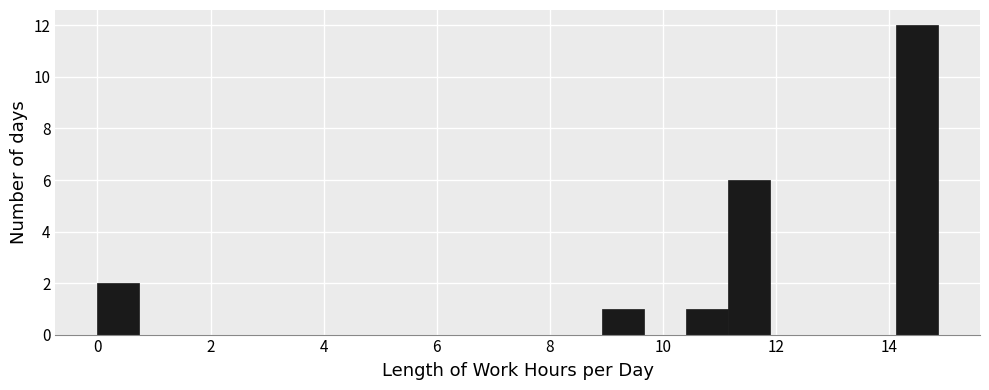

Around what value on the x-axis is the tallest bar? Give the approximate position of its centre, as read against the axis.

14.4